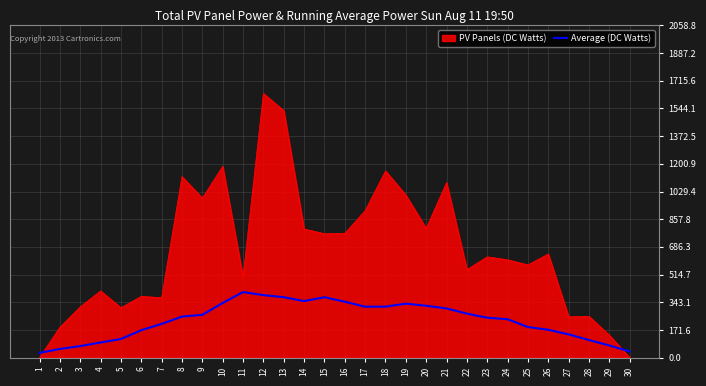

What is the difference between the maximum and minimum values in the PV Panels (DC Watts) series?

1636.9